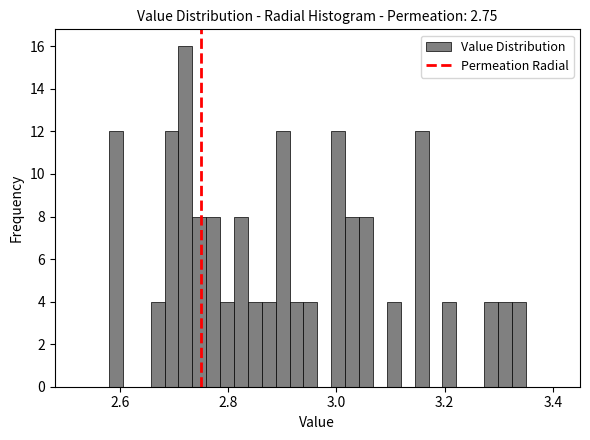

Read against the x-axis, roughly where is the centre of the tallest bar?

2.72